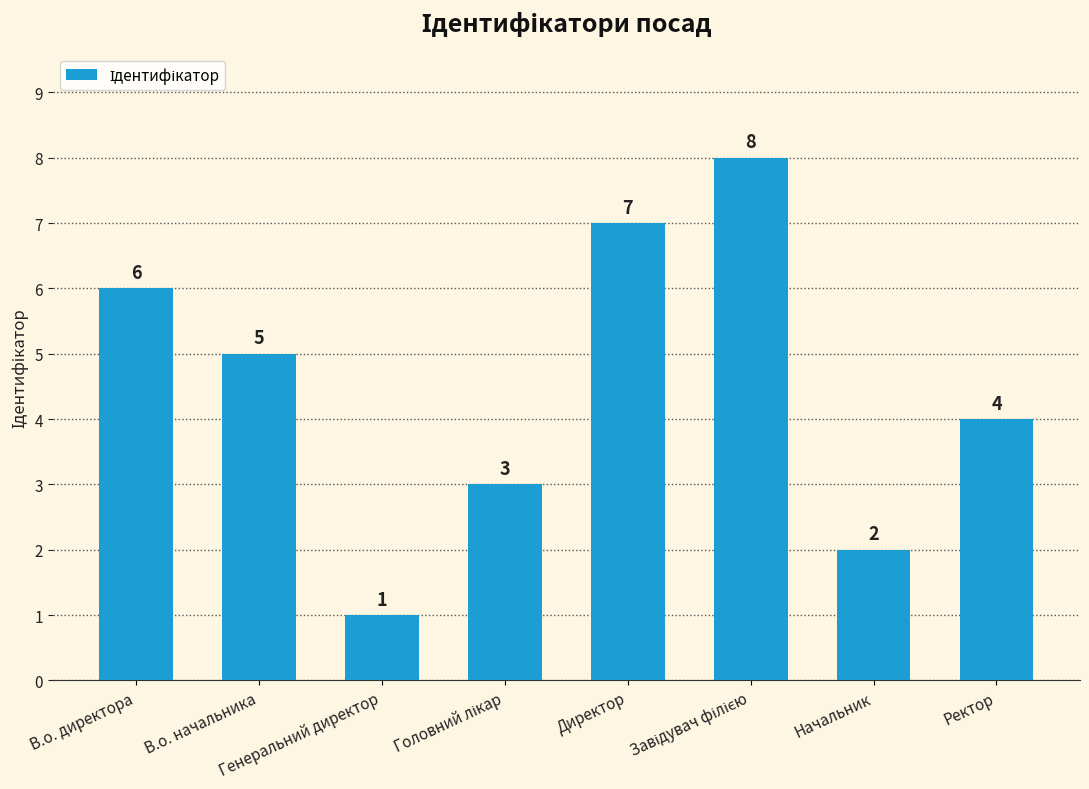

What position from the left is Генеральний директор?

3